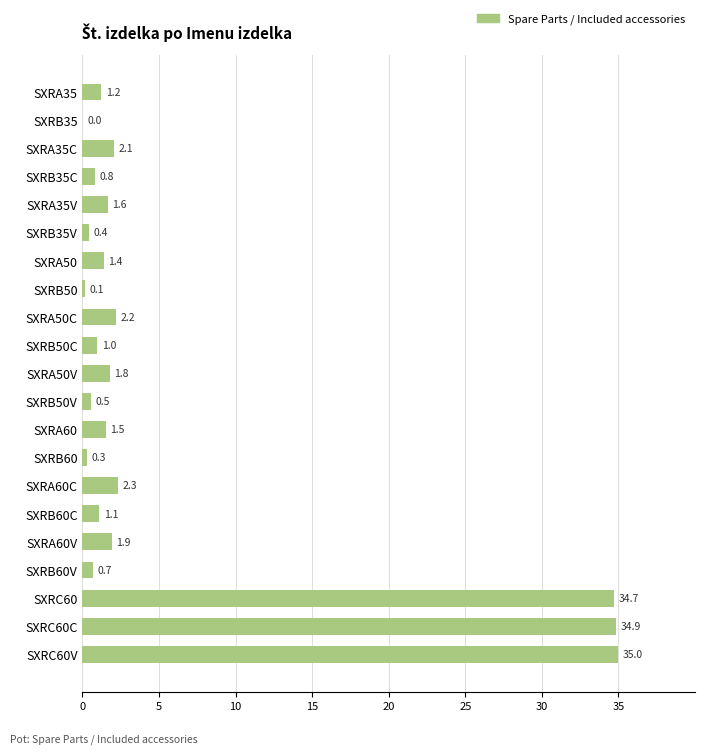

At which label is the value closest to 17?

SXRA60C